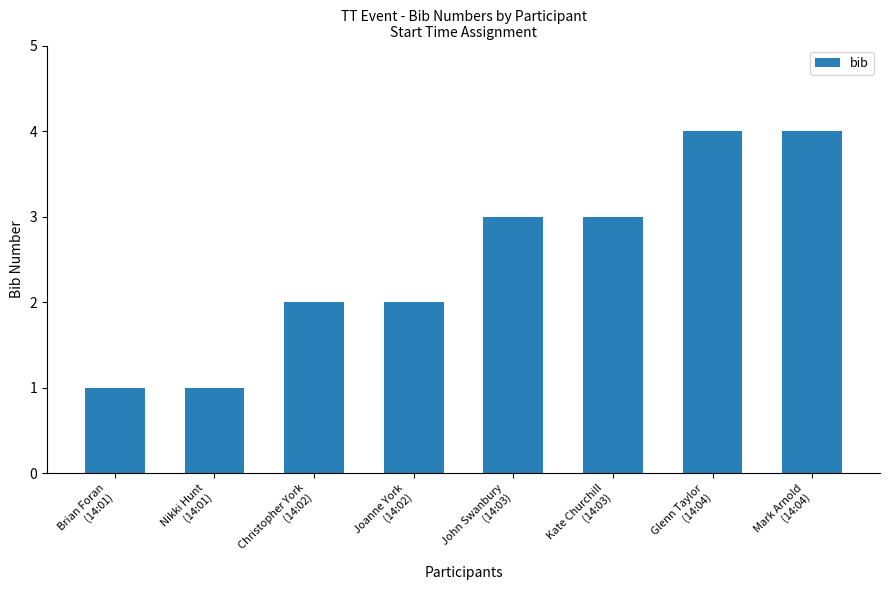

What is the sum of all values?

20